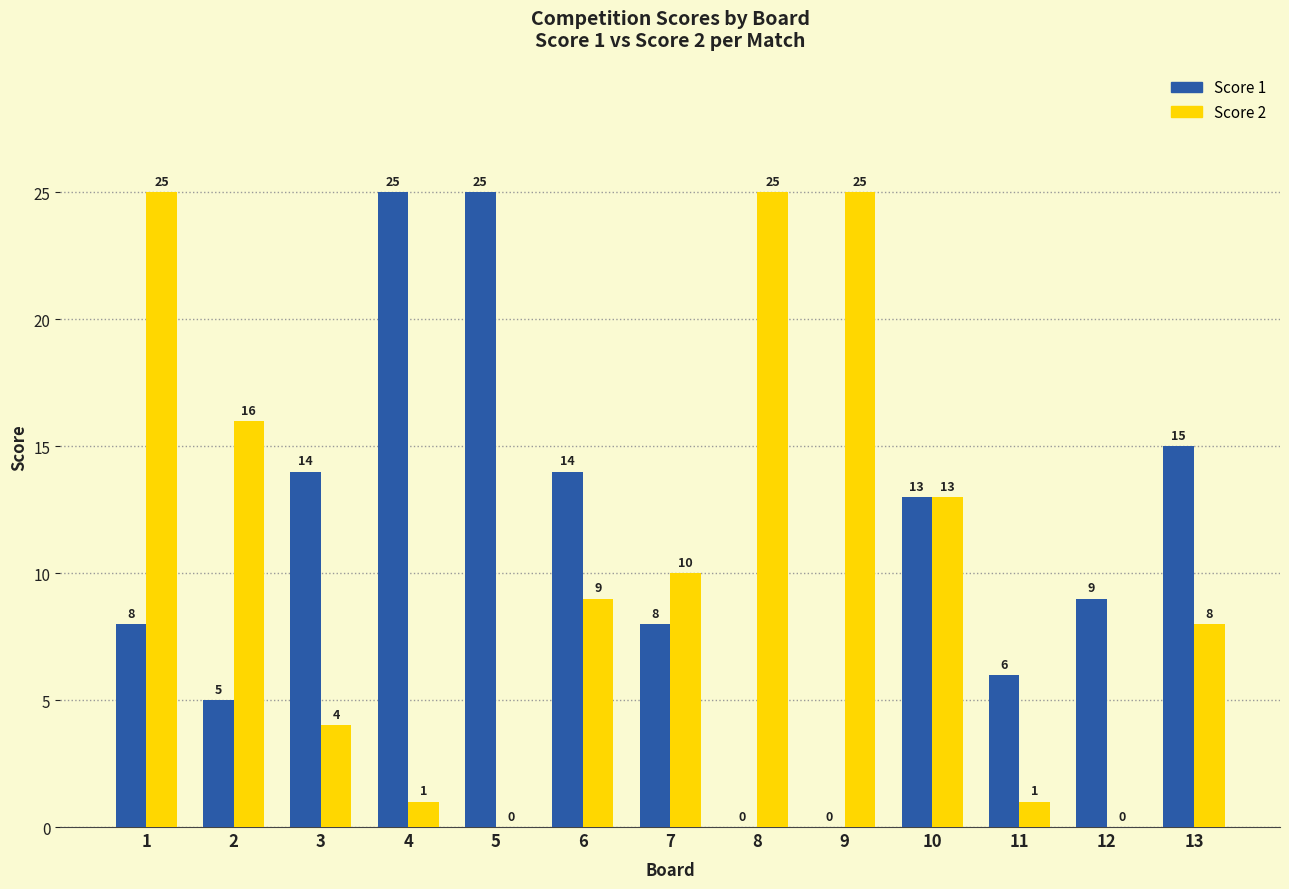

Are the bars horizontal?

No